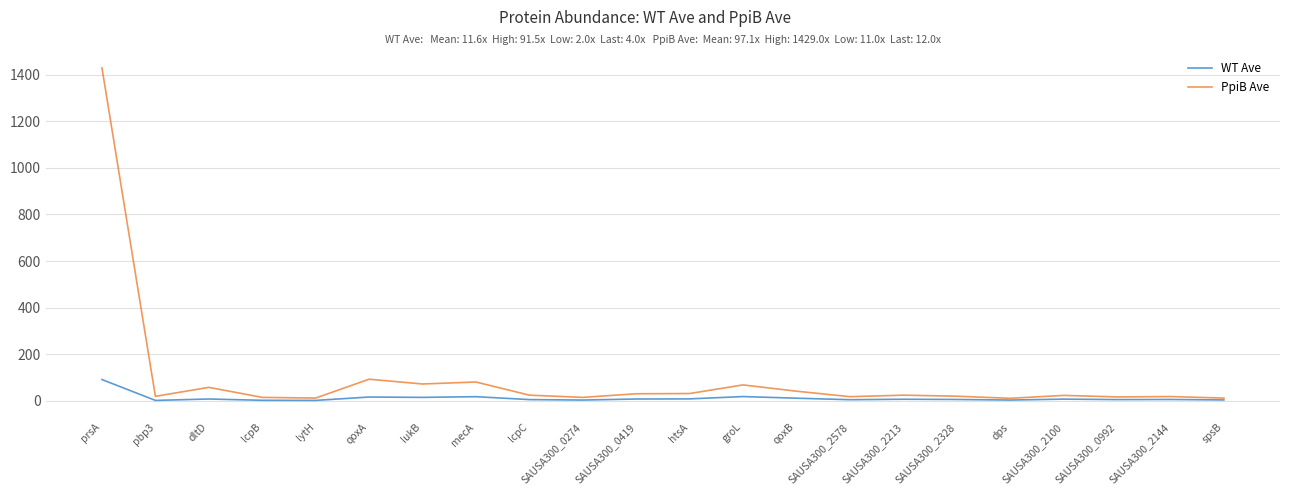

What is the highest value of the PpiB Ave series?

1429.0